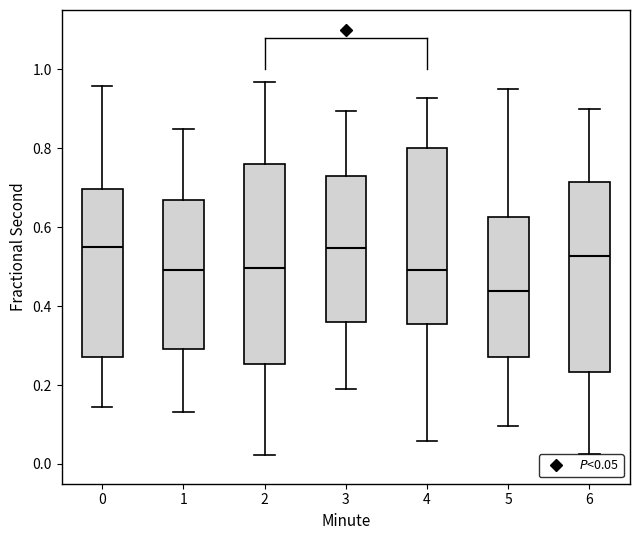

Reading left to right, transcribe this box plot: for each box, give where its median line is, the range the box spans, and where its two whiskers end, as read against the y-axis. The values are not printed on the chart, so give them approximately, as read against the axis.

0: median 0.54, box 0.28 to 0.70, whiskers 0.14 to 0.96
1: median 0.50, box 0.30 to 0.66, whiskers 0.14 to 0.84
2: median 0.50, box 0.26 to 0.76, whiskers 0.02 to 0.96
3: median 0.54, box 0.36 to 0.72, whiskers 0.20 to 0.90
4: median 0.50, box 0.36 to 0.80, whiskers 0.06 to 0.92
5: median 0.44, box 0.28 to 0.62, whiskers 0.10 to 0.96
6: median 0.52, box 0.24 to 0.72, whiskers 0.02 to 0.90